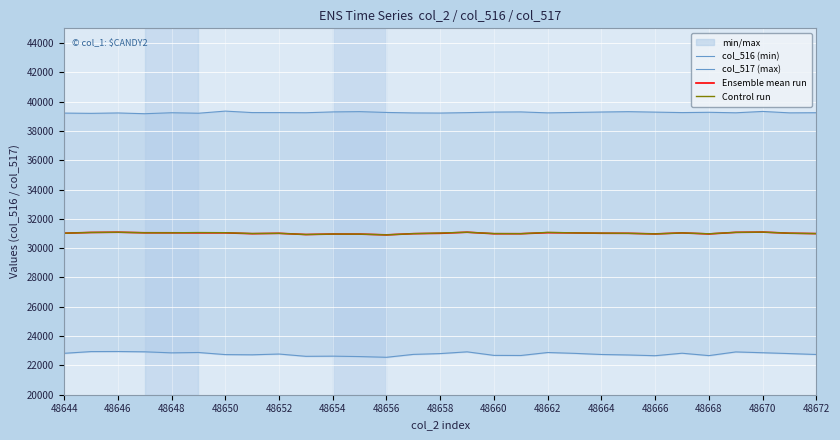

How many distinct data groups are displayed?

4